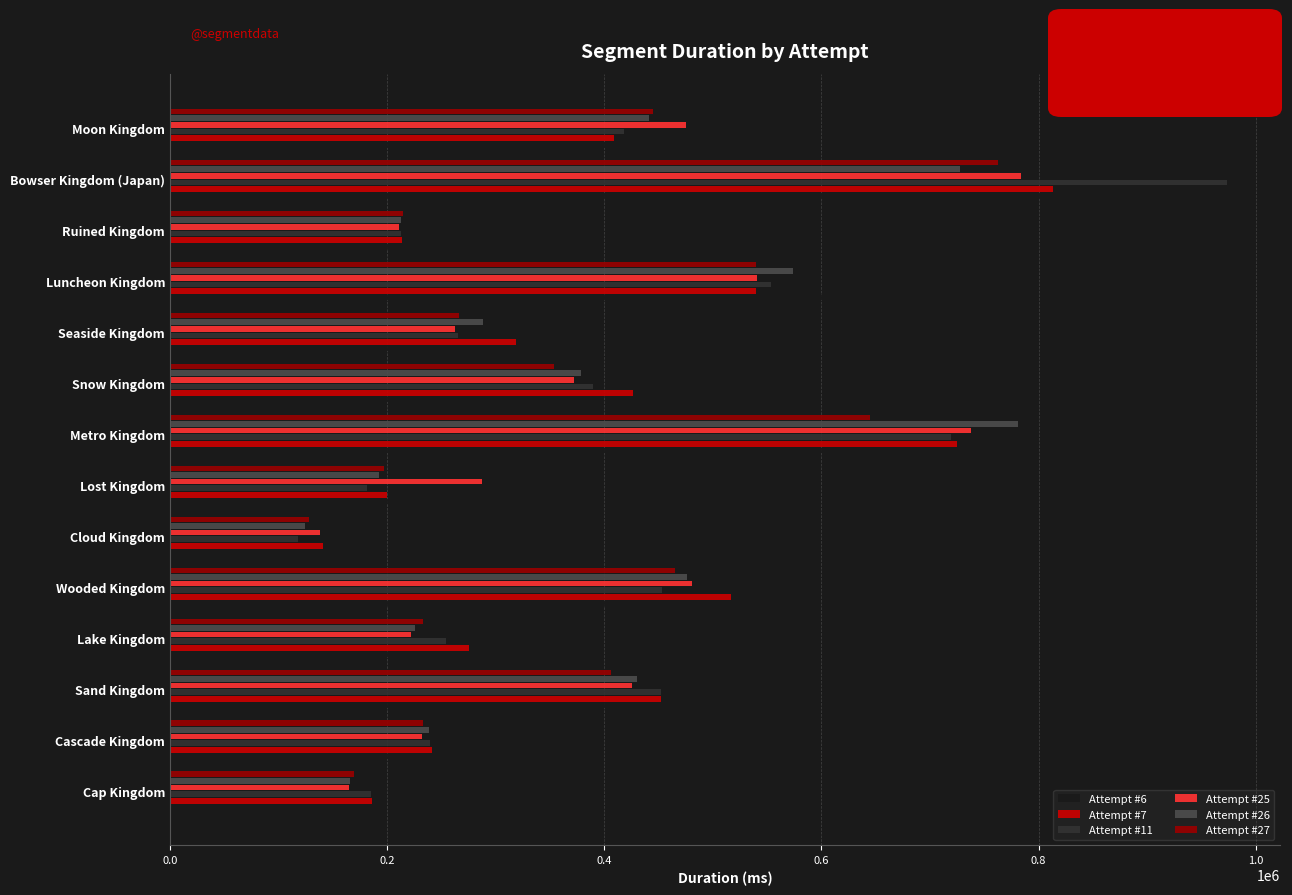

Which series has the largest range (max minus min)?

Attempt #11